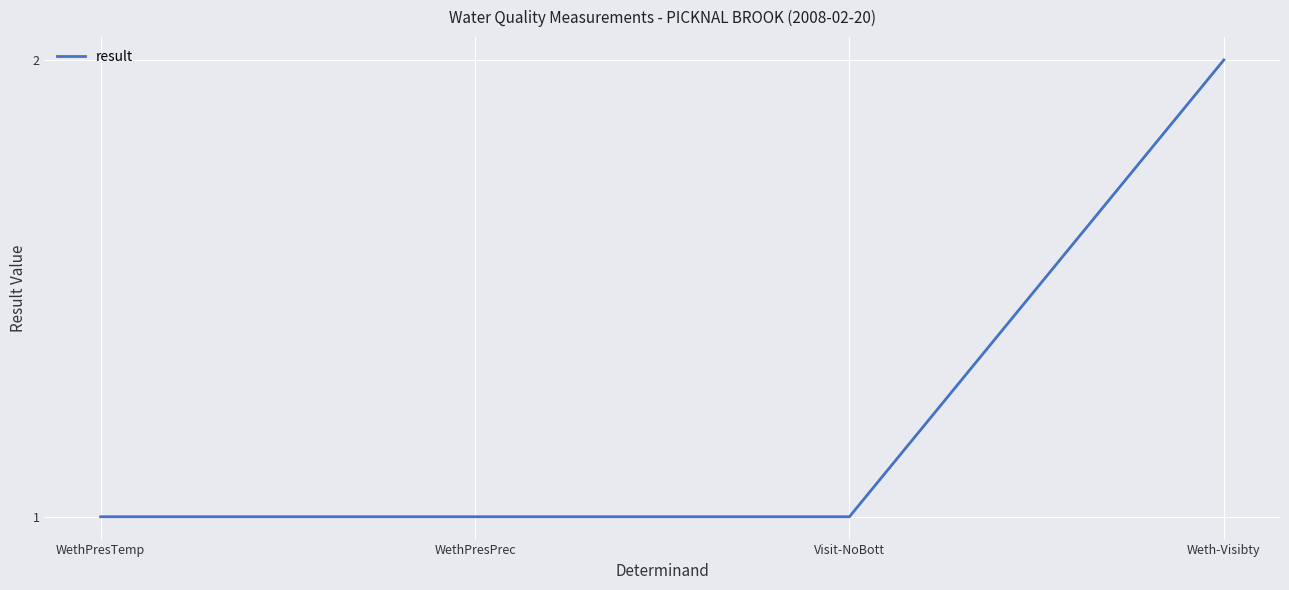

What is the greatest value displayed?

2